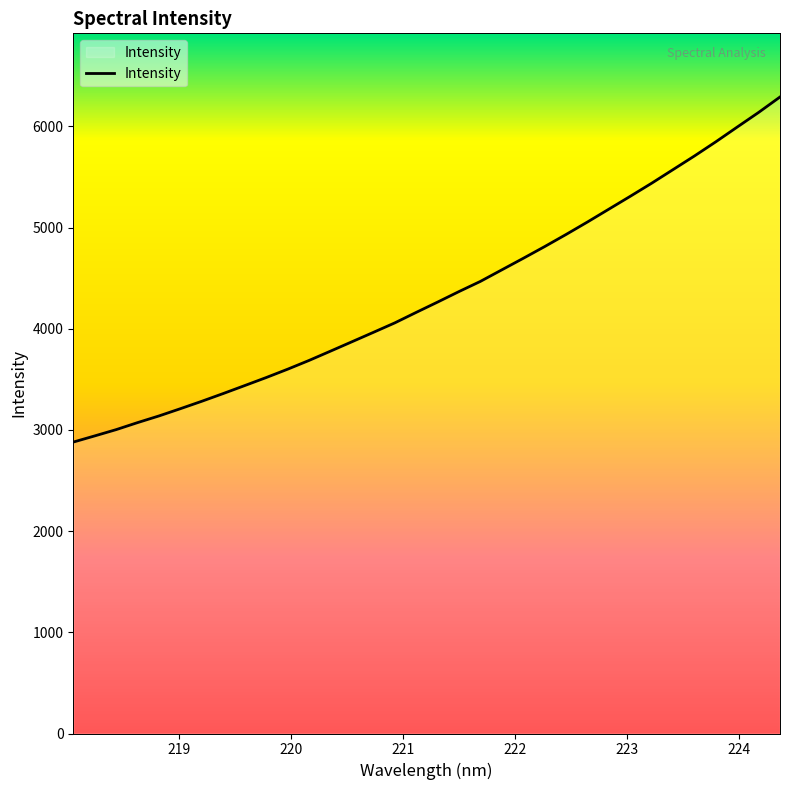

Reading left to right, list all the values displayed in this chart.

2880.2	2941.2	3003.3	3072.7	3138.8	3210.5	3283.9	3360.4	3438.9	3518.0	3600.5	3687.2	3779.0	3871.6	3964.4	4058.1	4161.8	4263.8	4367.9	4468.4	4582.5	4696.3	4812.3	4932.0	5055.3	5182.3	5309.3	5438.6	5573.2	5707.9	5848.1	5993.8	6138.3	6290.9